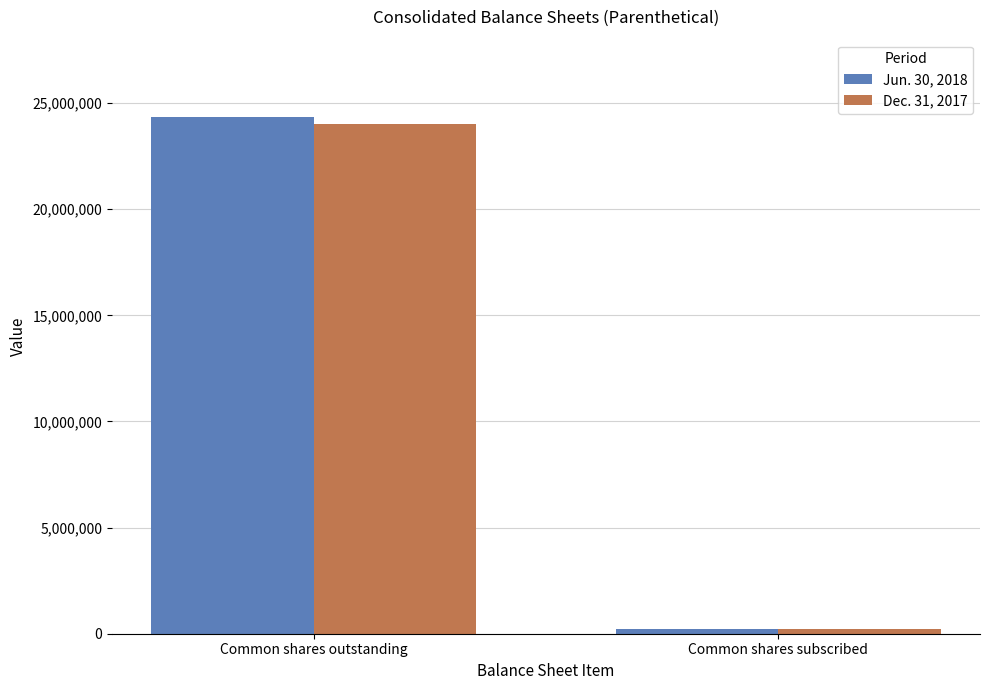

Which series has the largest range (max minus min)?

Jun. 30, 2018